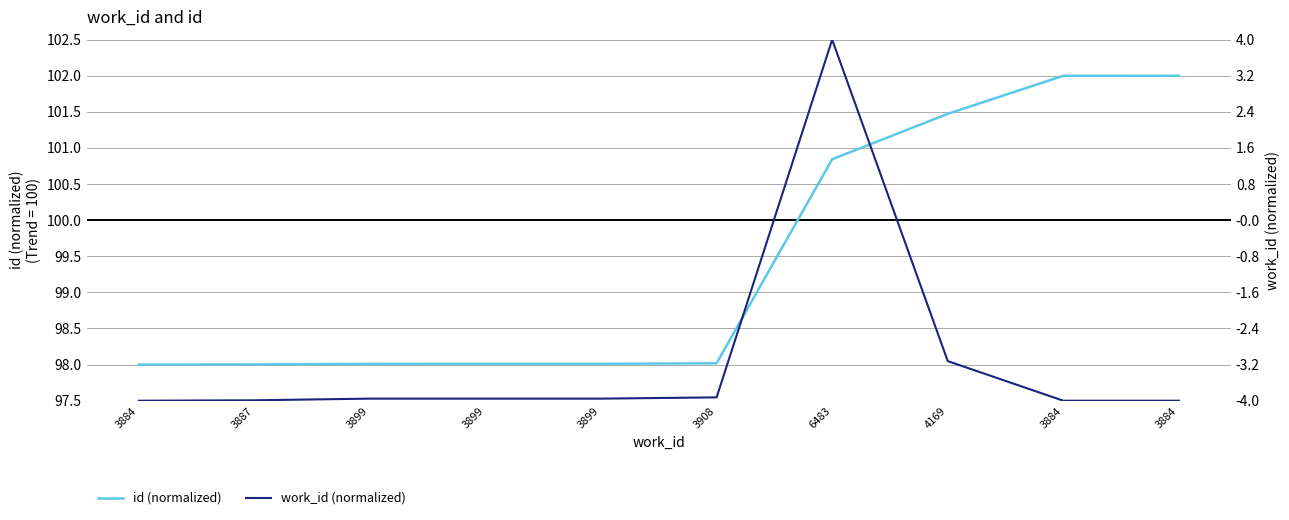

Is it true that work_id (normalized) equals 62.6 at 3899?

False